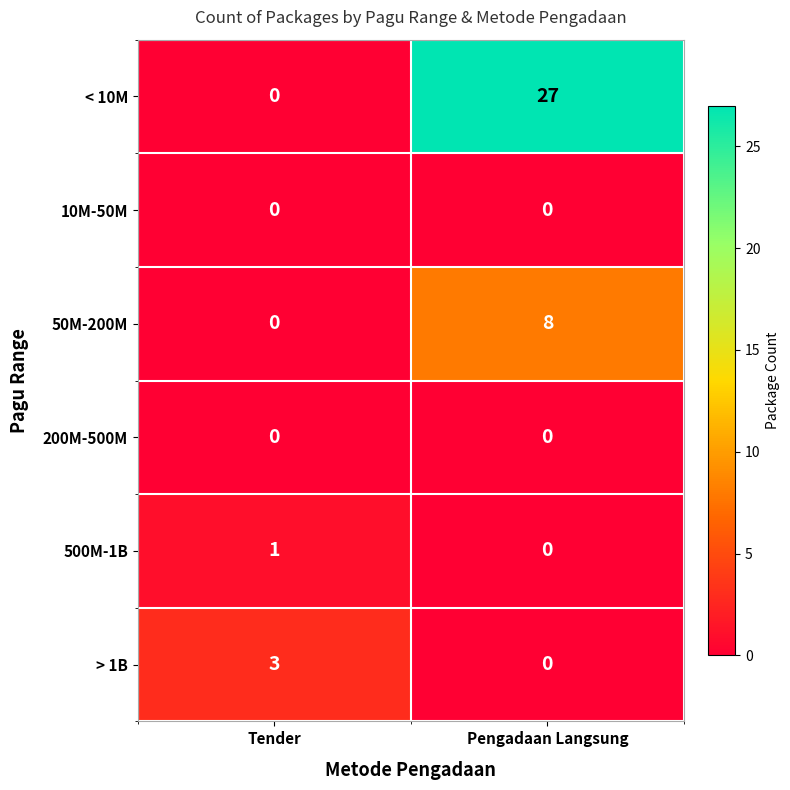

True or false: 200M-500M has a value of 0 at Tender.

True